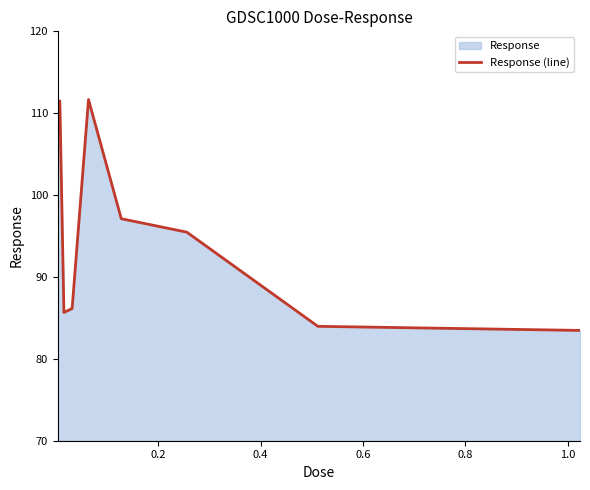

What is the smallest value displayed?

83.5